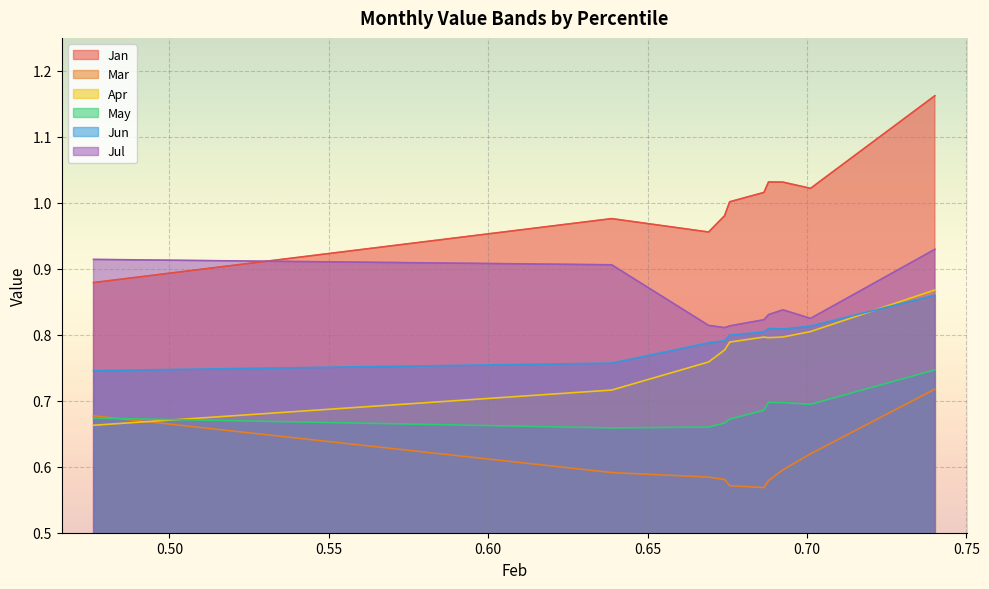

List the labels in order of May value, largest first.

pct95, pct65, pct75, pct85, pct55, pct05, pct45, pct35, pct25, pct15